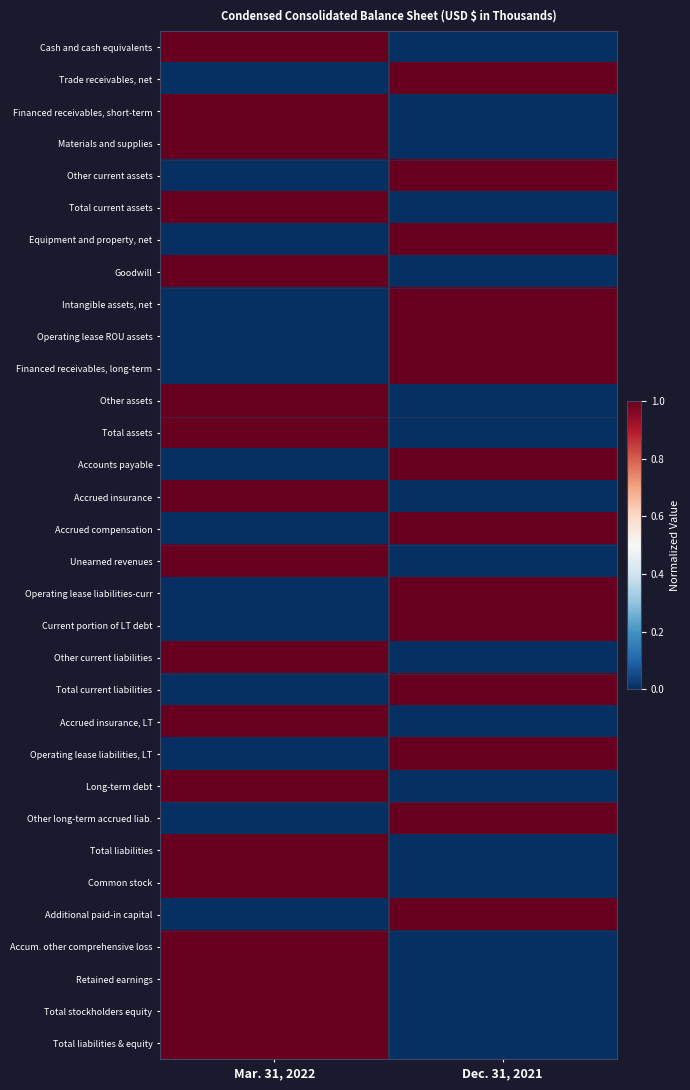

Which category has the lowest value across all series?

Dec. 31, 2021